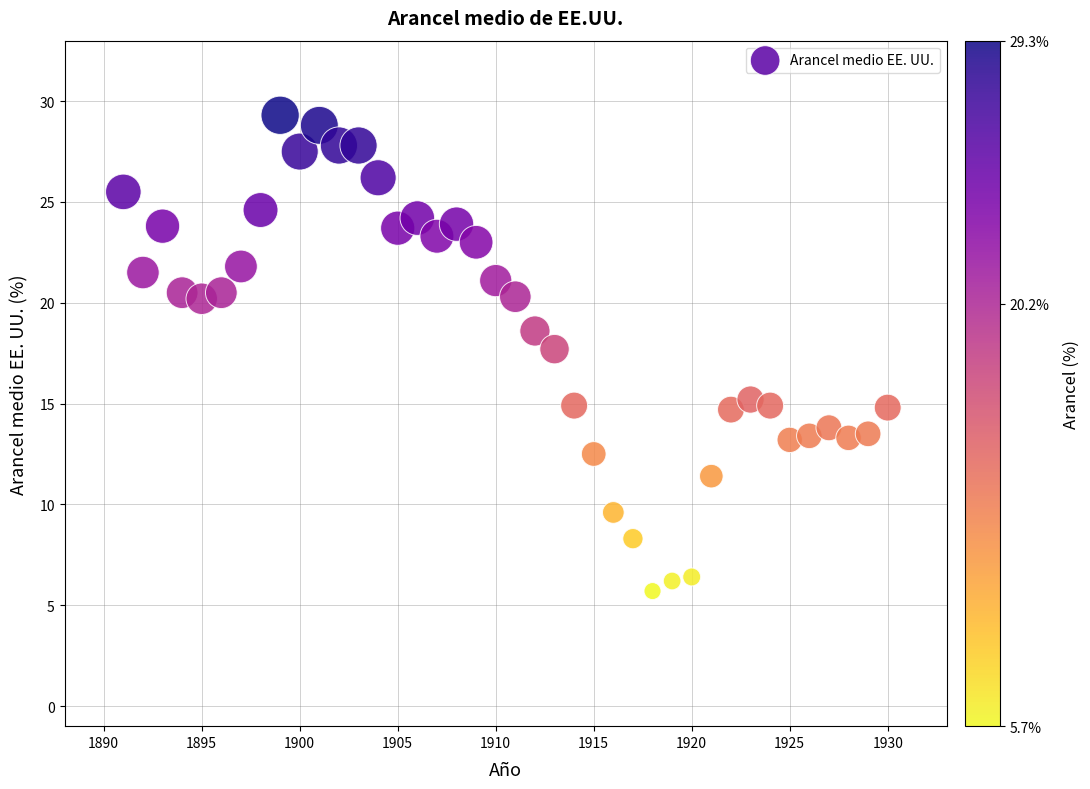

What Y value in the scatter plot is closest to 17?

17.7